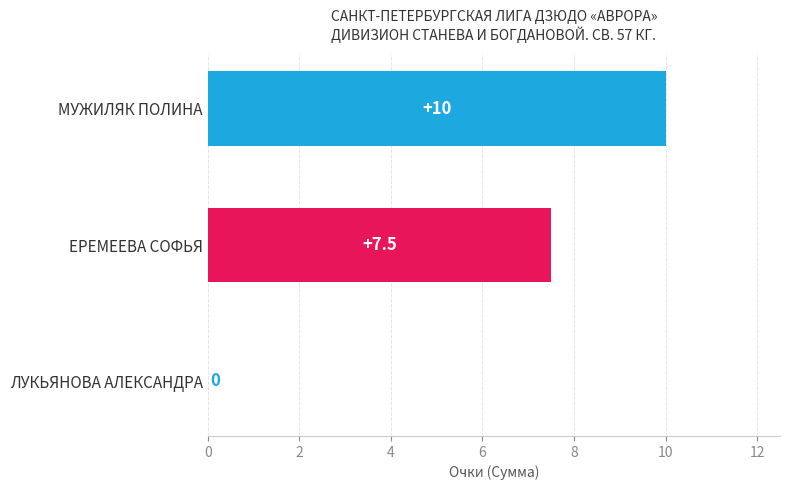

Are the bars horizontal?

Yes